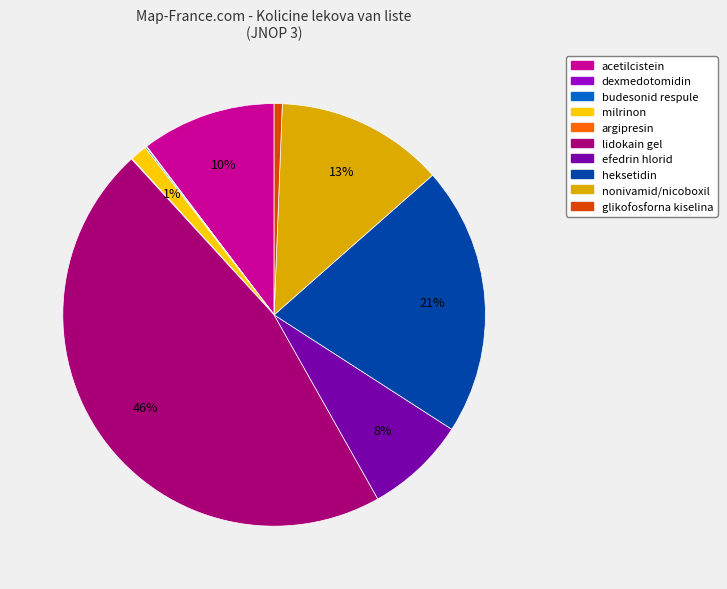

To the nearest percent, what is the difference between the largest and smallest slice percentages?

46%